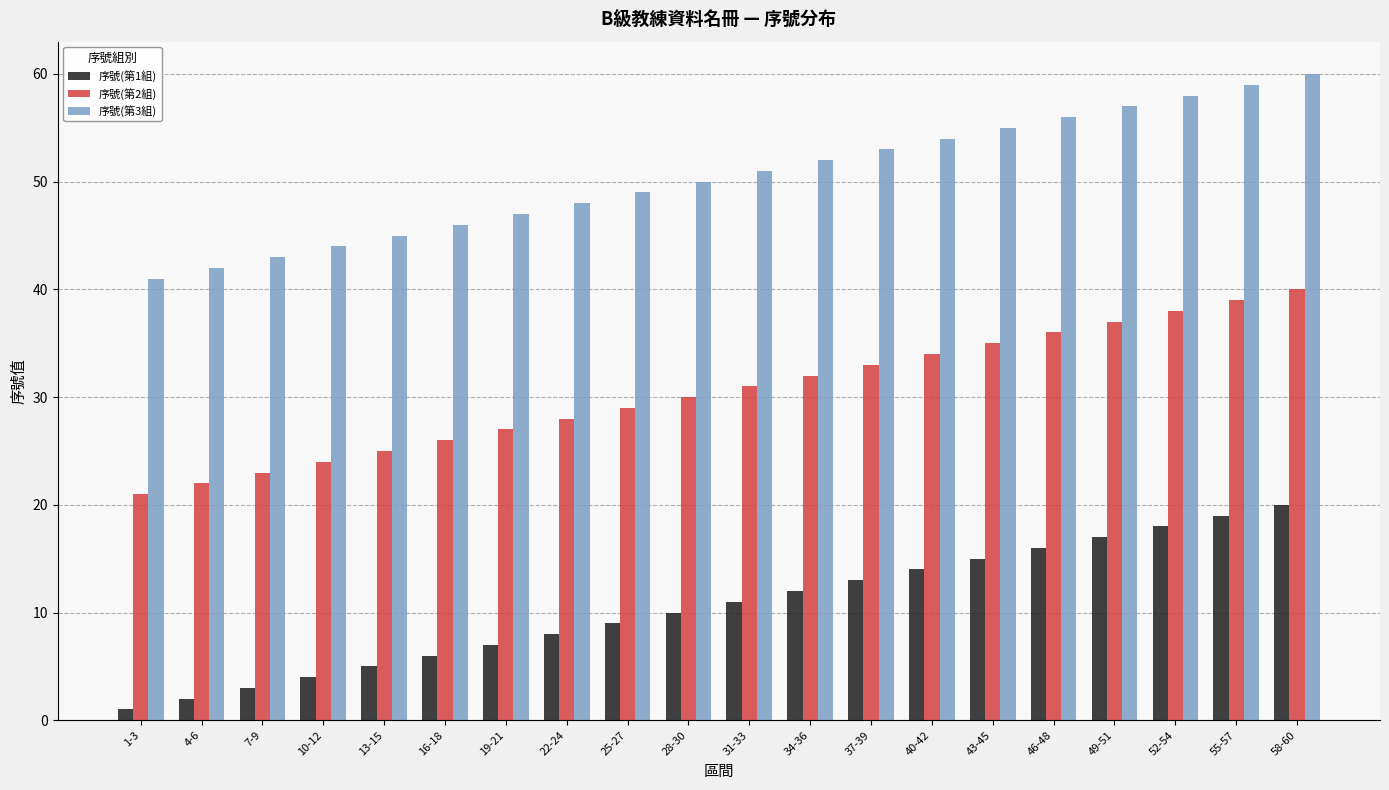

What is the difference between the 序號(第1組) values at 31-33 and 7-9?

8